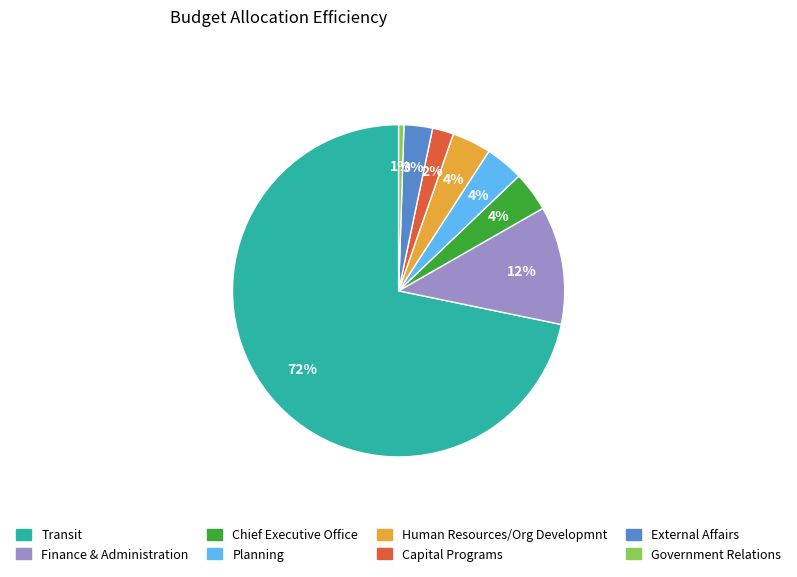

Does Human Resources/Org Developmnt represent more than half of the total?

No